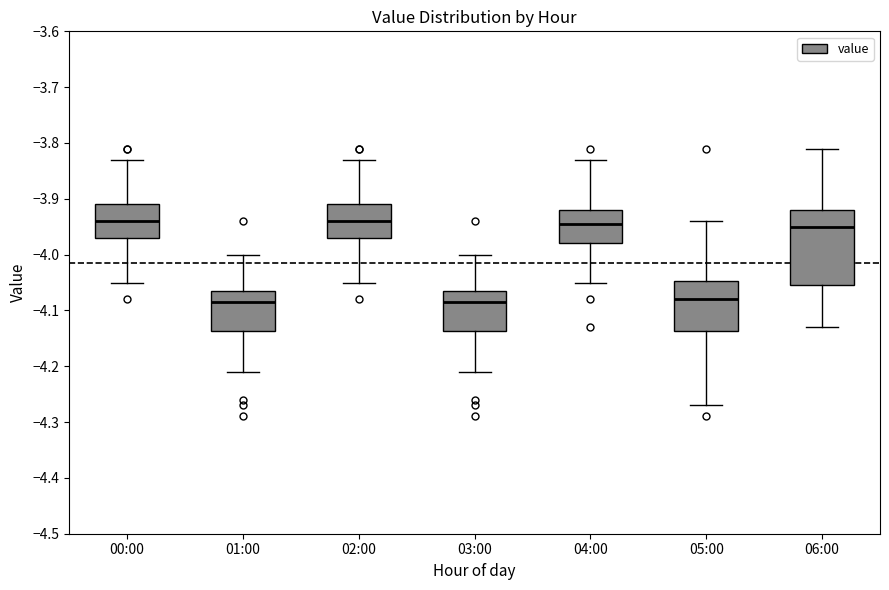

Which box is the tallest, from its lower edge to its upper edge?

06:00